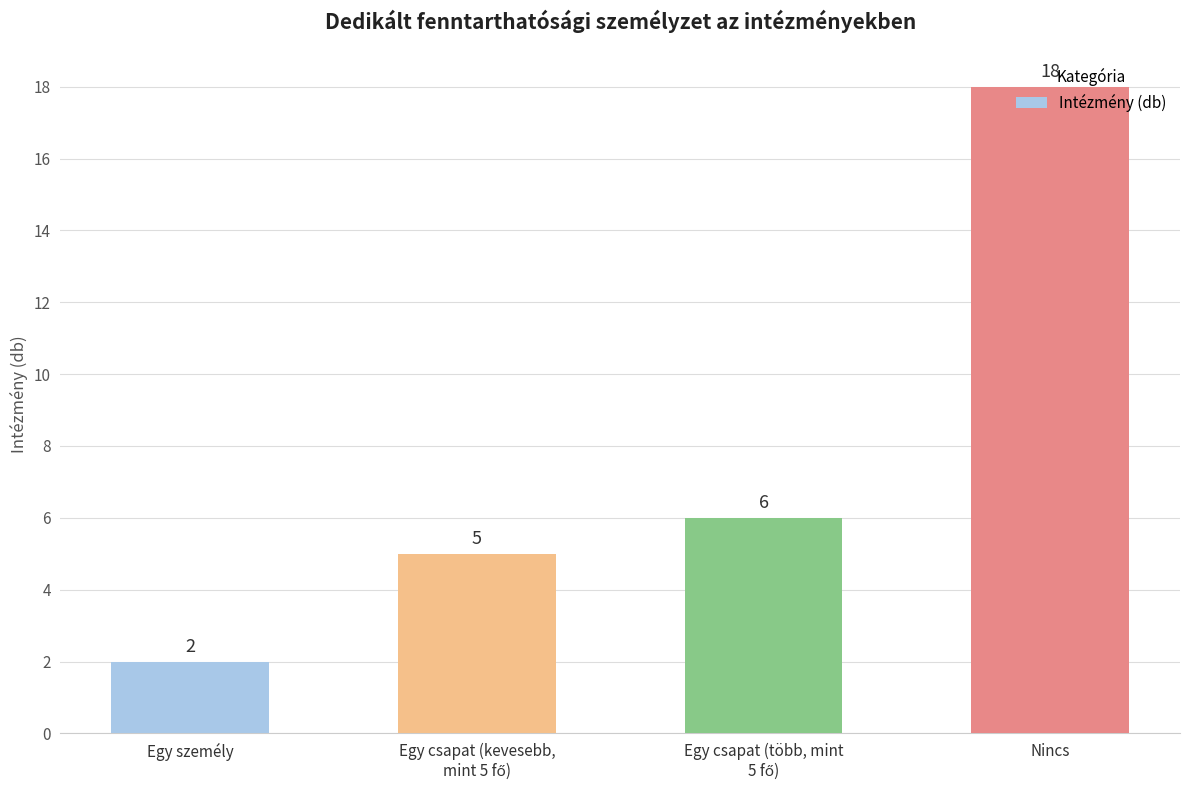

Reading left to right, transcribe all the data shown in this chart.

2	5	6	18